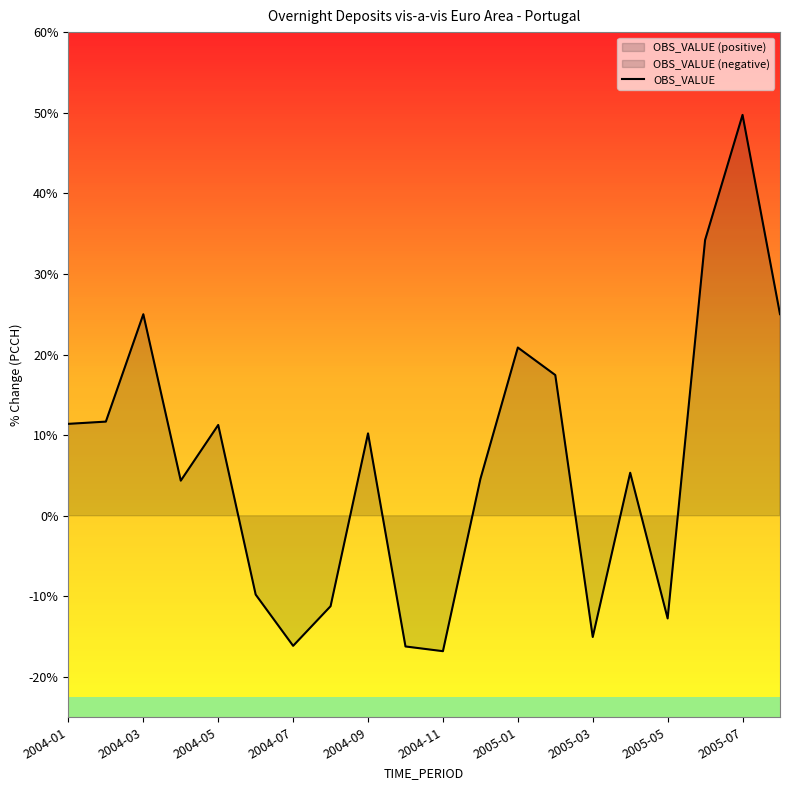

How many lines are shown in the chart?

1